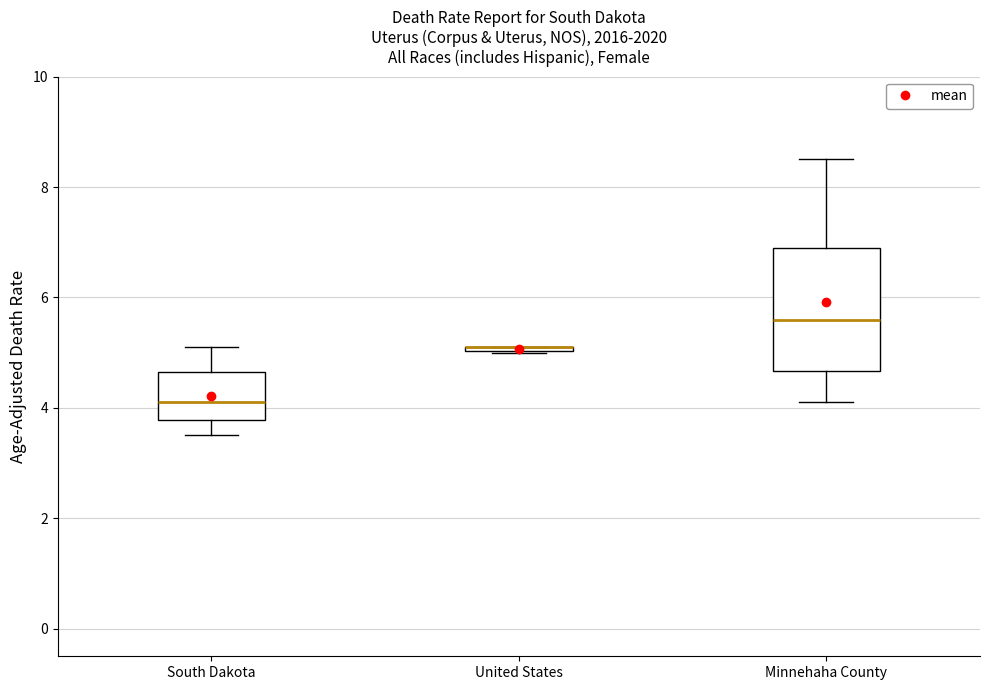

Comparing the boxes themselves (not the whiskers), which one is the tallest?

Minnehaha County